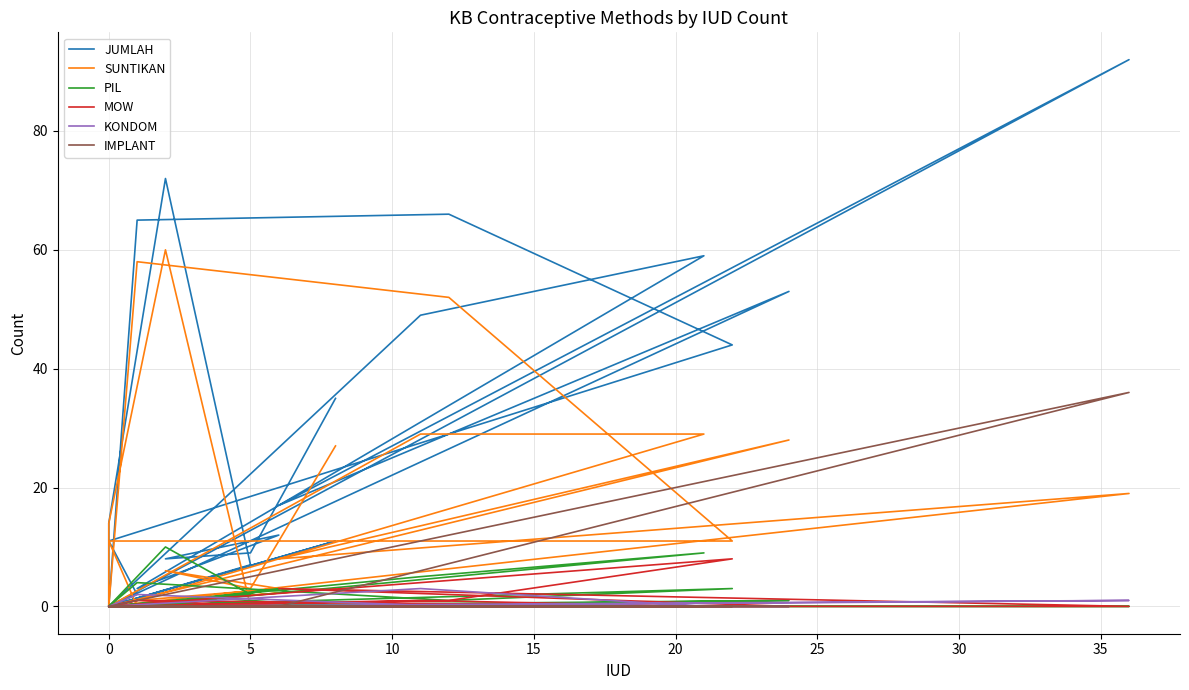

Reading left to right, what are all the values shown in this chart?

JUMLAH: 35	9	8	12	3	59	49	0	0	0	14	72	7	0	65	66	44	11	2	0	92	17	53	0	11	0	0	0	0	0
SUNTIKAN: 27	3	6	3	1	29	29	0	0	0	14	60	0	0	58	52	11	11	0	0	19	8	28	0	3	0	0	0	0	0
PIL: 0	1	0	3	0	9	5	0	0	0	0	10	2	0	4	1	3	0	0	0	0	0	1	0	0	0	0	0	0	0
MOW: 0	0	0	0	1	0	1	0	0	0	0	0	0	0	0	1	8	0	1	0	0	3	0	0	0	0	0	0	0	0
KONDOM: 0	0	0	0	0	0	3	0	0	0	0	0	0	0	2	0	0	0	0	0	1	0	0	0	0	0	0	0	0	0
IMPLANT: 0	0	0	0	0	0	0	0	0	0	0	0	0	0	0	0	0	0	0	0	36	0	0	0	0	0	0	0	0	0